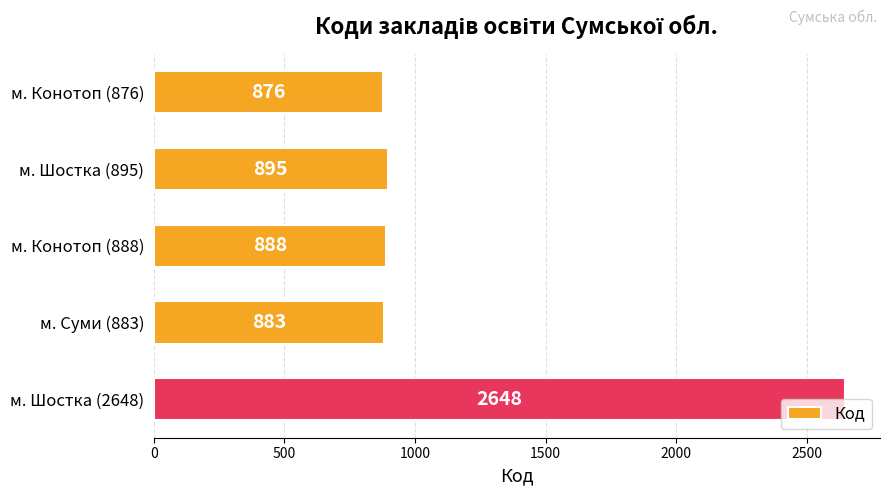

Does the chart contain stacked bars?

No